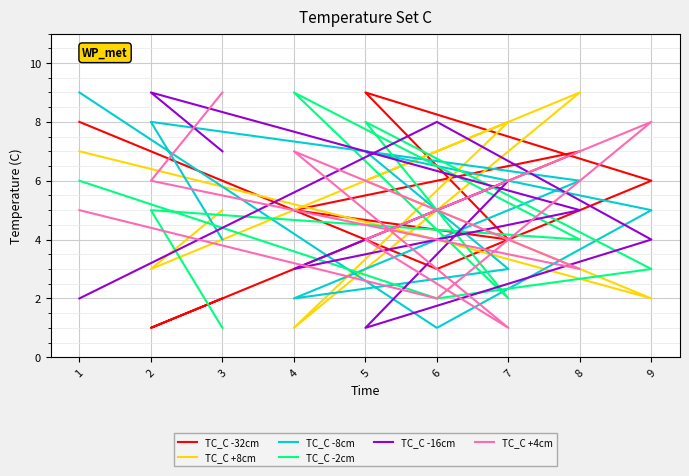

At which category does the chart reach its peak across all series?

5